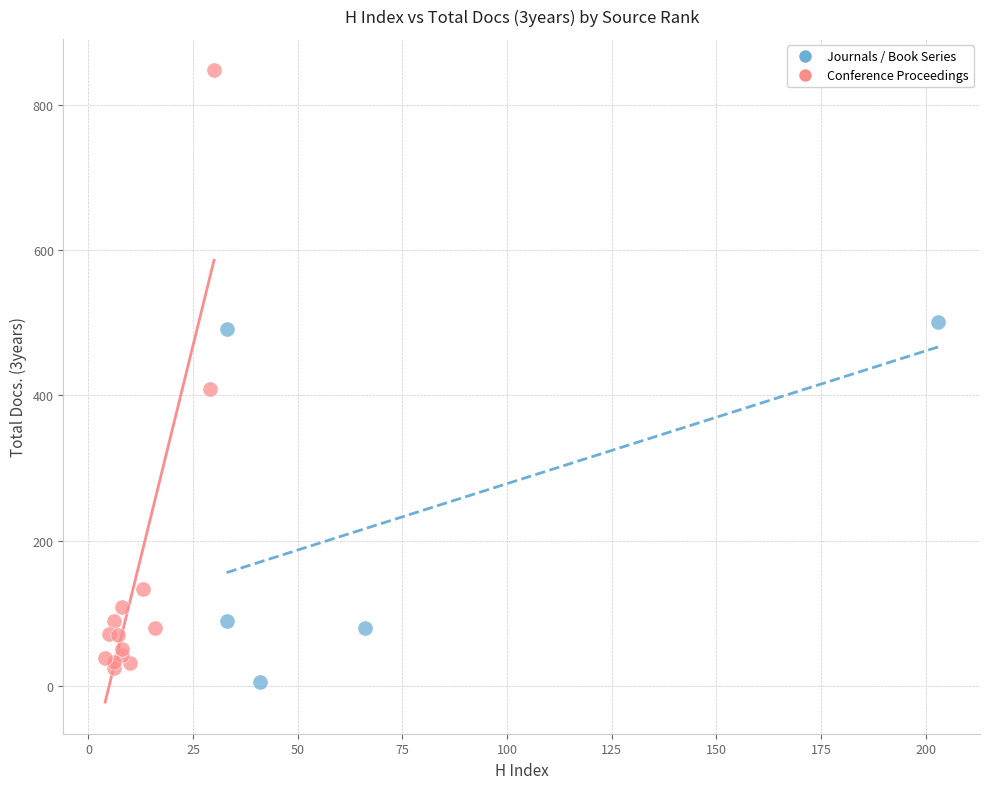

Which series contains the highest Y value?

Conference Proceedings